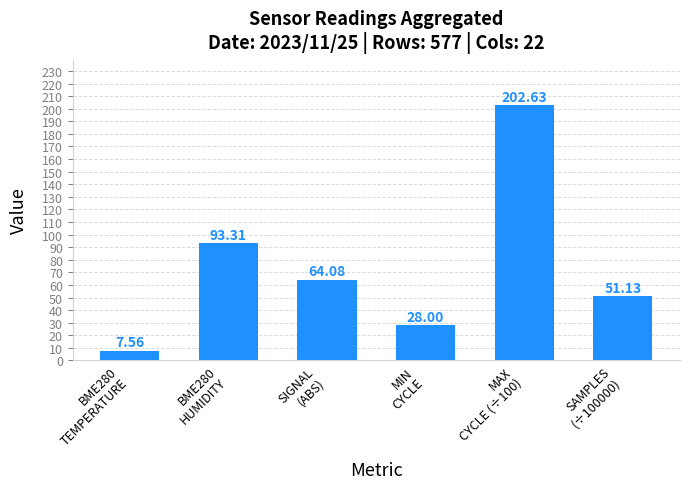

Between MAX
CYCLE (÷100) and BME280
HUMIDITY, which is larger?

MAX
CYCLE (÷100)